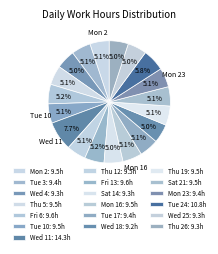

How many segments does this pie chart have?

19